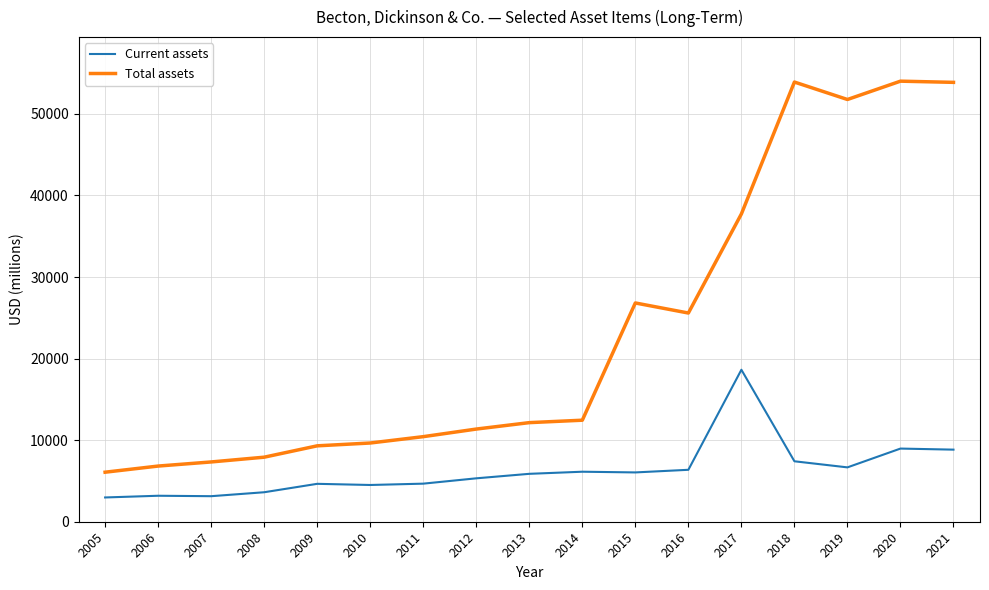

The value of Total assets at 2013 is 12149. True or false?

True